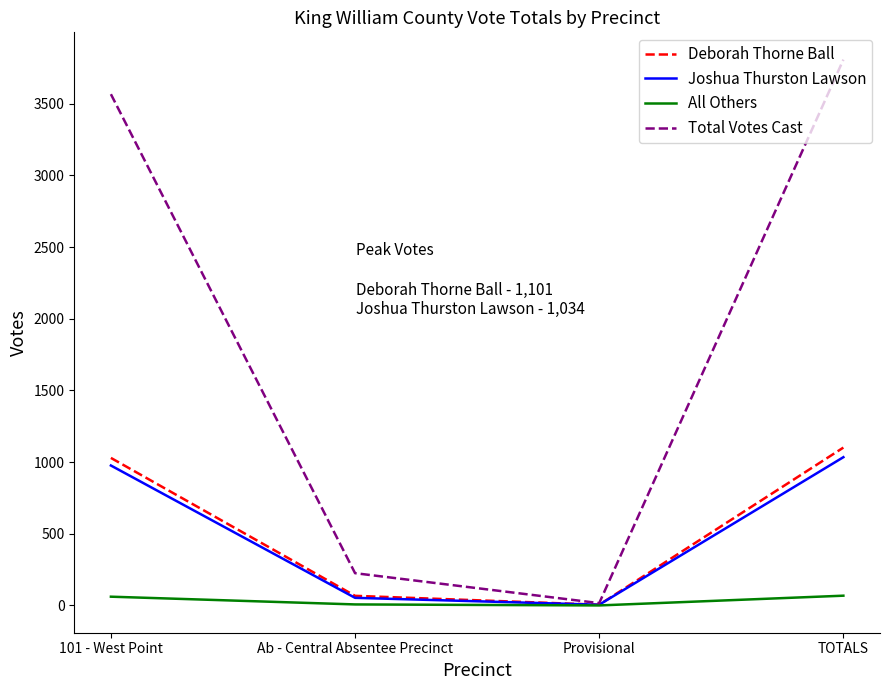

Which series has the largest range (max minus min)?

Total Votes Cast